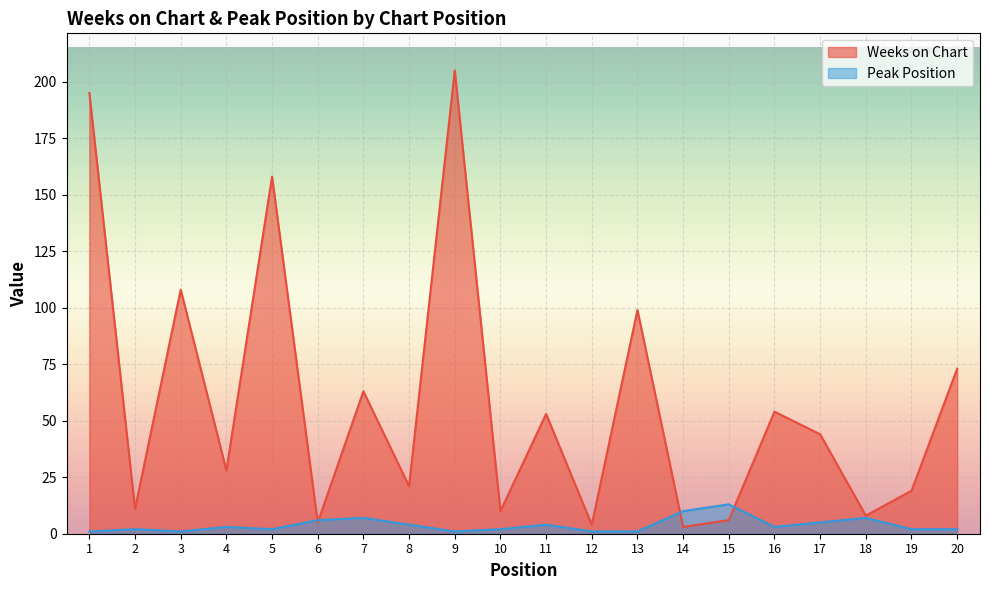

Which series changed the most between 18 and 19?

Weeks on Chart